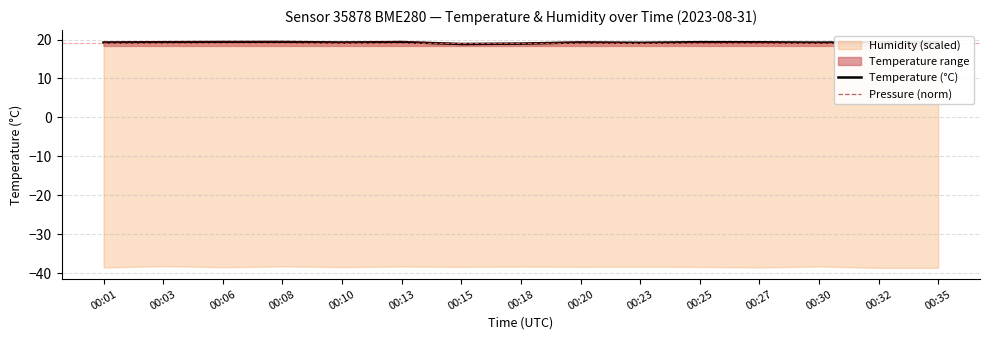

Is it true that Temperature (°C) equals 7.8 at 00:23?

False